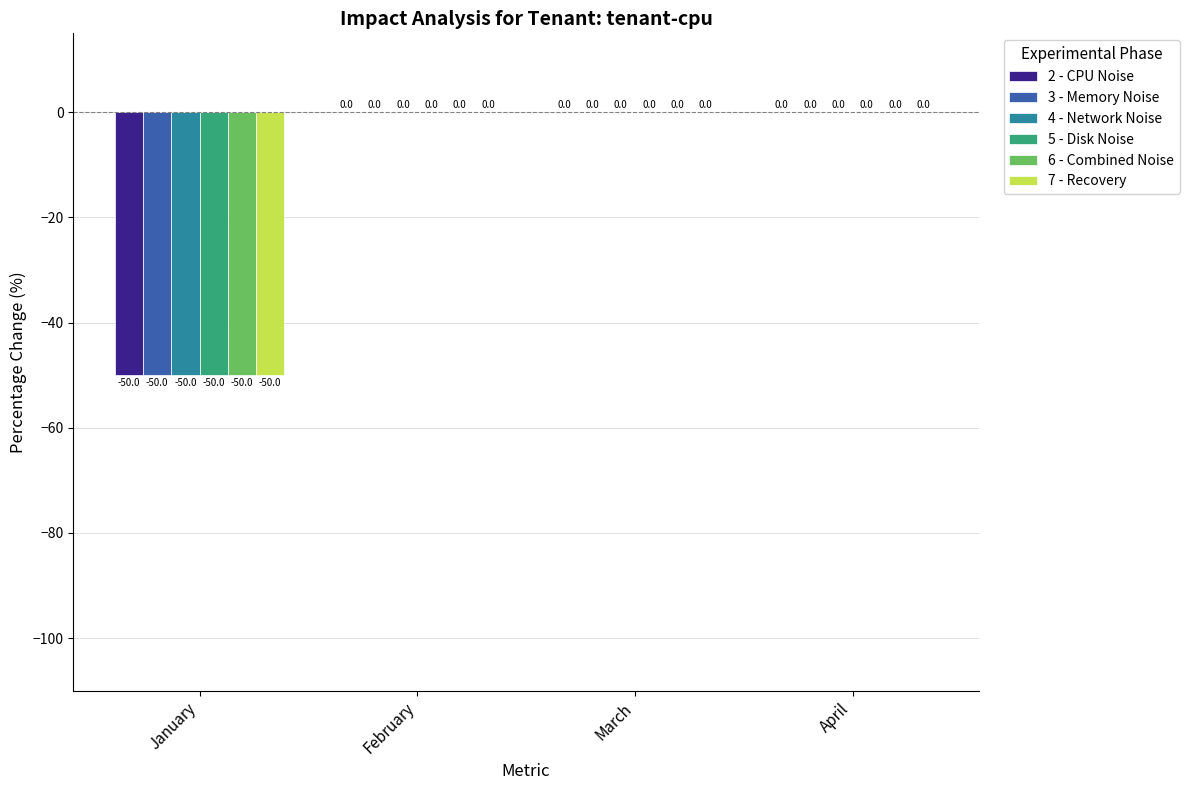

The value of 4 - Network Noise at March is 0.0. True or false?

True